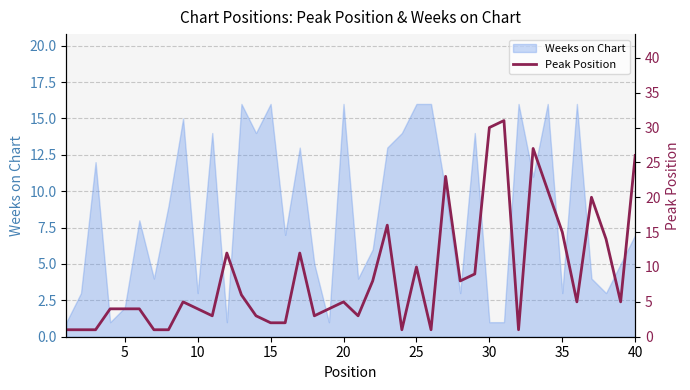

The value of Weeks on Chart at 10 is 1. True or false?

False